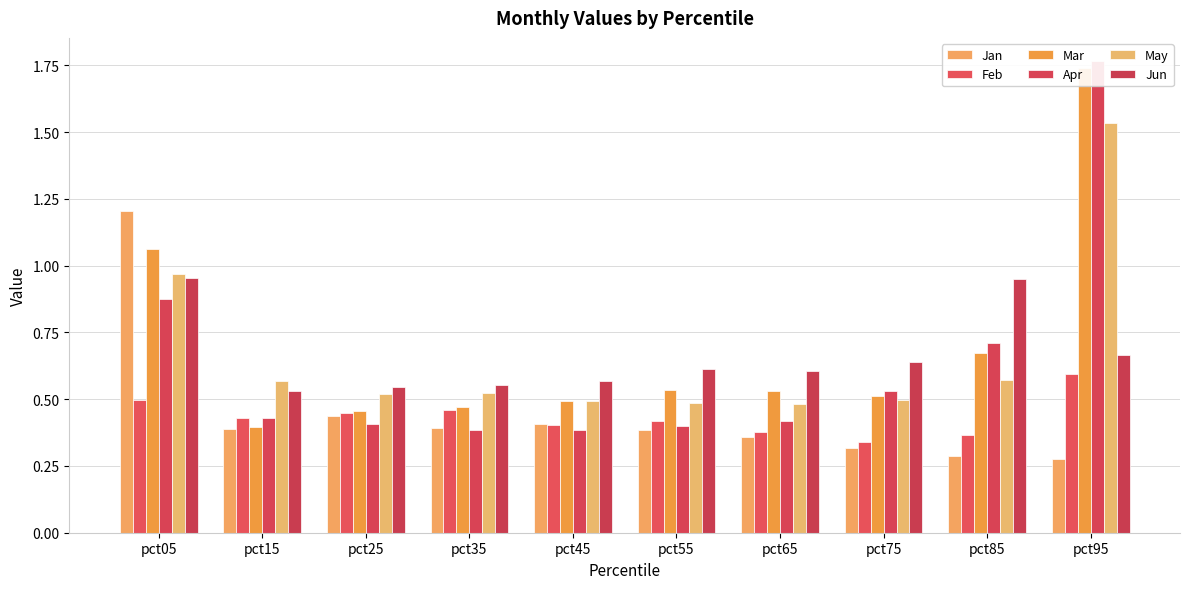

Reading right to left, what are all the values shown in this chart?

Jan: pct95=0.3	pct85=0.3	pct75=0.3	pct65=0.4	pct55=0.4	pct45=0.4	pct35=0.4	pct25=0.4	pct15=0.4	pct05=1.2
Feb: pct95=0.6	pct85=0.4	pct75=0.3	pct65=0.4	pct55=0.4	pct45=0.4	pct35=0.5	pct25=0.4	pct15=0.4	pct05=0.5
Mar: pct95=1.7	pct85=0.7	pct75=0.5	pct65=0.5	pct55=0.5	pct45=0.5	pct35=0.5	pct25=0.5	pct15=0.4	pct05=1.1
Apr: pct95=1.8	pct85=0.7	pct75=0.5	pct65=0.4	pct55=0.4	pct45=0.4	pct35=0.4	pct25=0.4	pct15=0.4	pct05=0.9
May: pct95=1.5	pct85=0.6	pct75=0.5	pct65=0.5	pct55=0.5	pct45=0.5	pct35=0.5	pct25=0.5	pct15=0.6	pct05=1.0
Jun: pct95=0.7	pct85=1.0	pct75=0.6	pct65=0.6	pct55=0.6	pct45=0.6	pct35=0.6	pct25=0.5	pct15=0.5	pct05=1.0